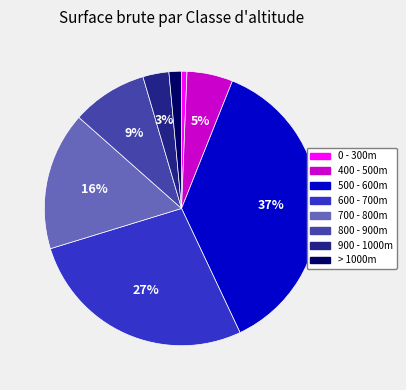

How many segments does this pie chart have?

8